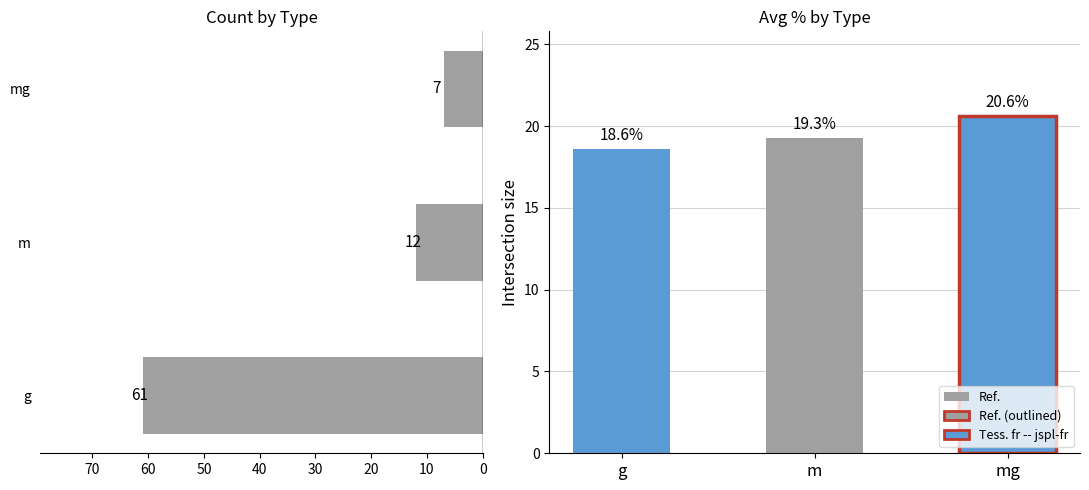

Which has a higher value, 10 or 20?

10